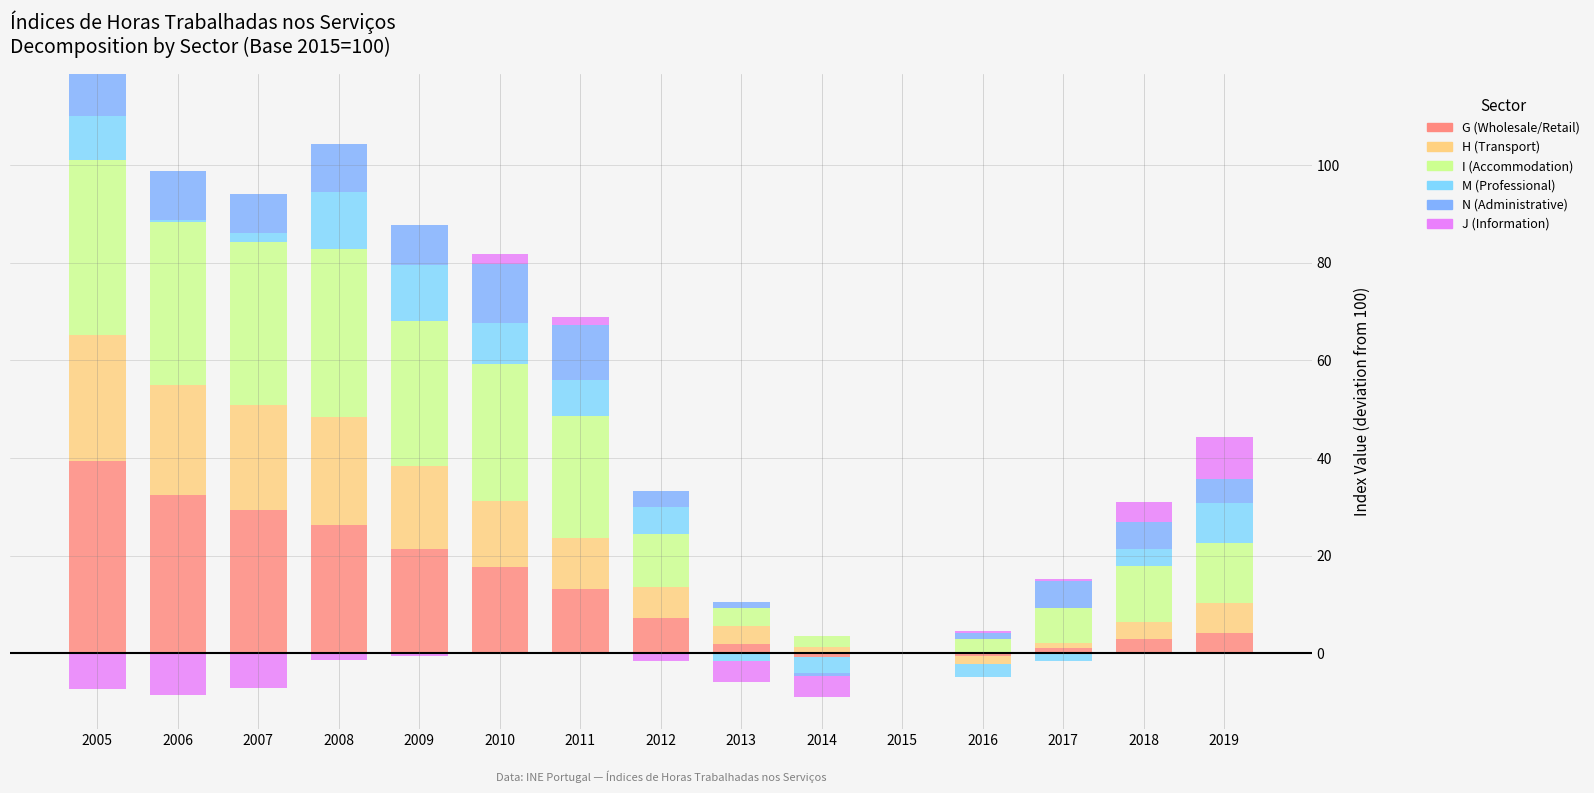

What is the total value across all series at 2010?

81.7